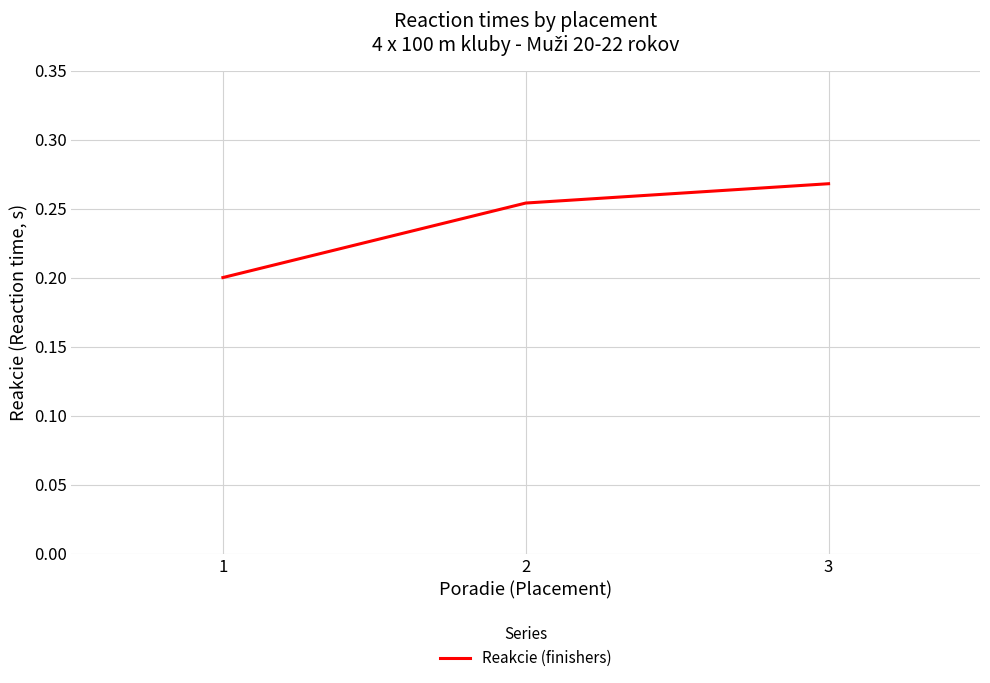

List the labels in order of value, smallest first.

1, 2, 3